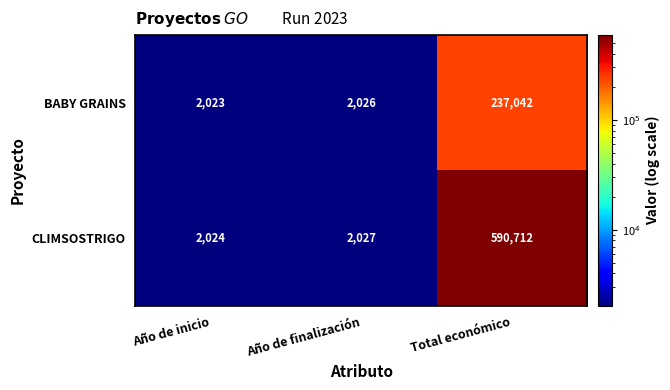

Which series has the widest spread of values?

CLIMSOSTRIGO